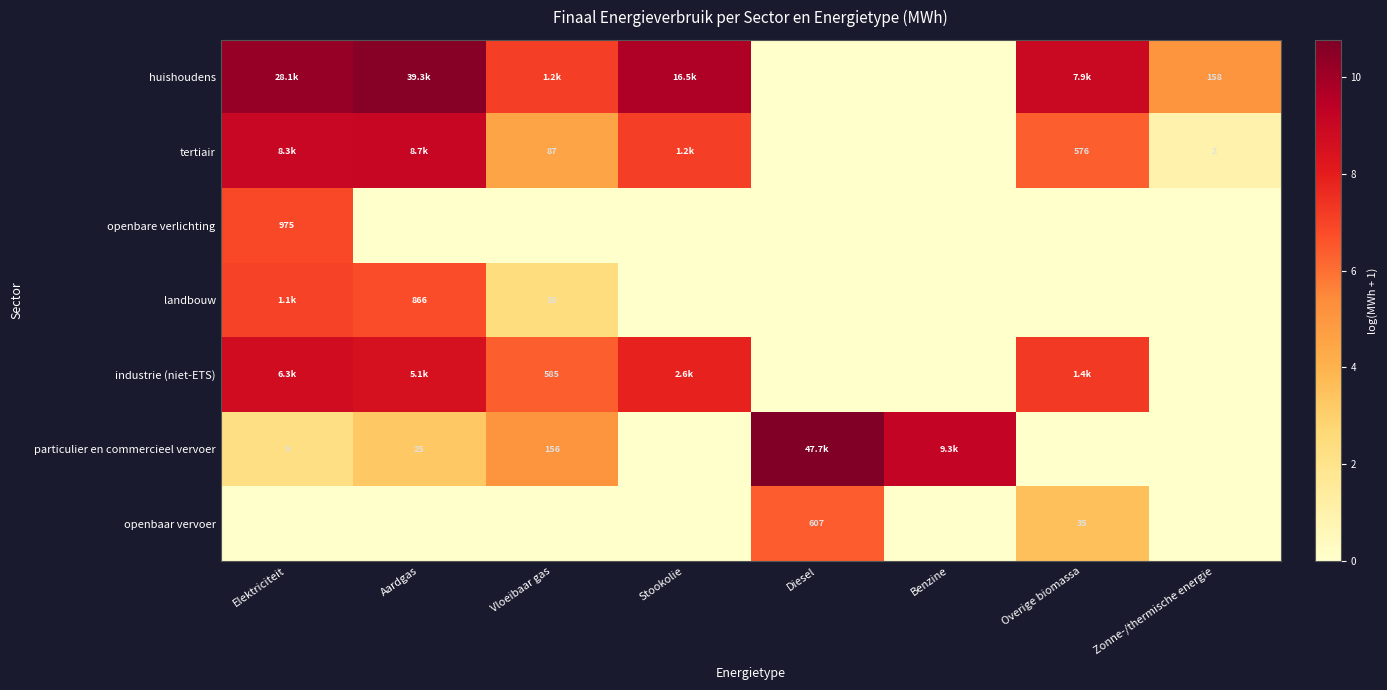

Which category has the highest value in the tertiair series?

Aardgas